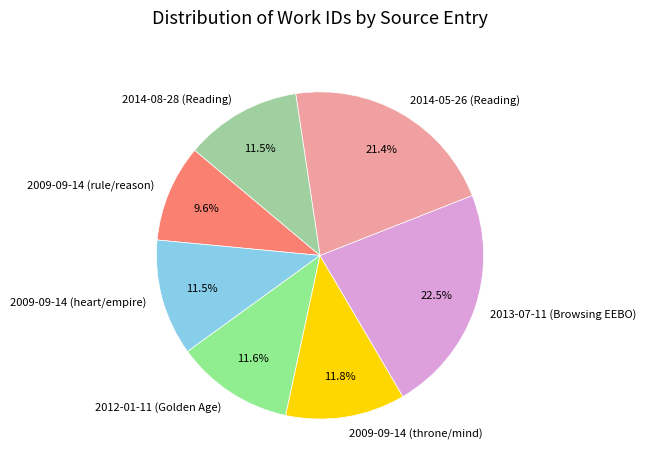

What is the ratio of the value at 2009-09-14 (throne/mind) to the value at 2014-08-28 (Reading)?

1.0